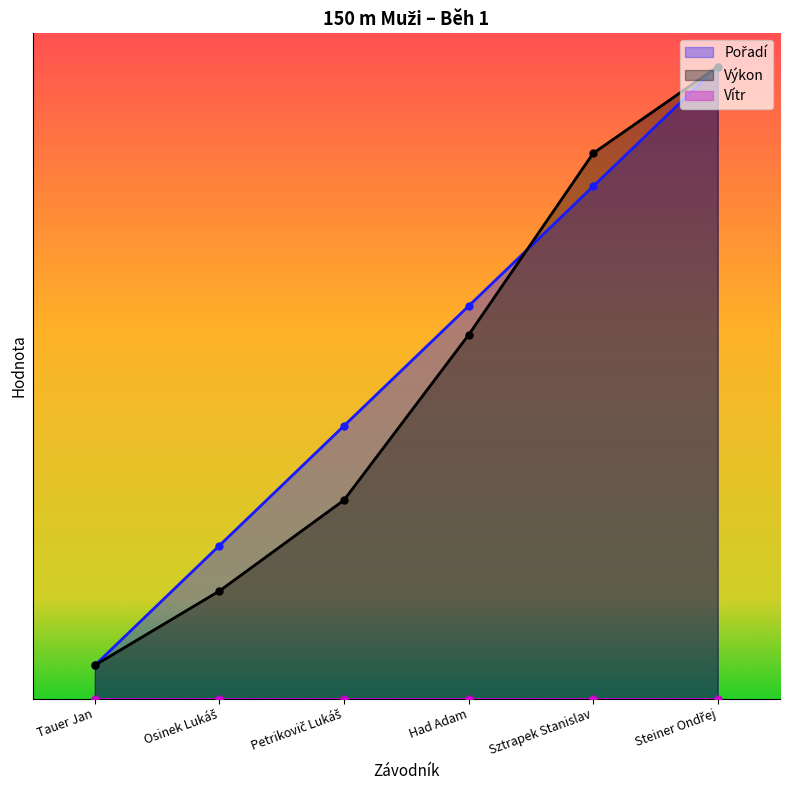

True or false: Výkon has more than 0 interior local peaks.

False